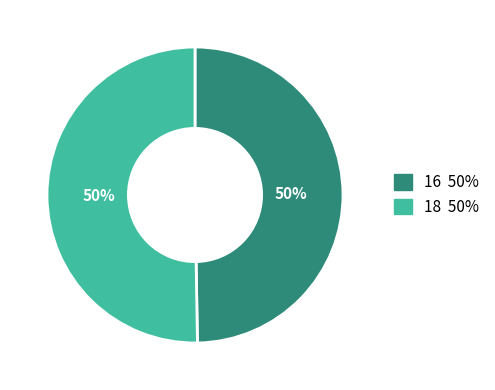

What is the smallest slice in the pie chart?

16